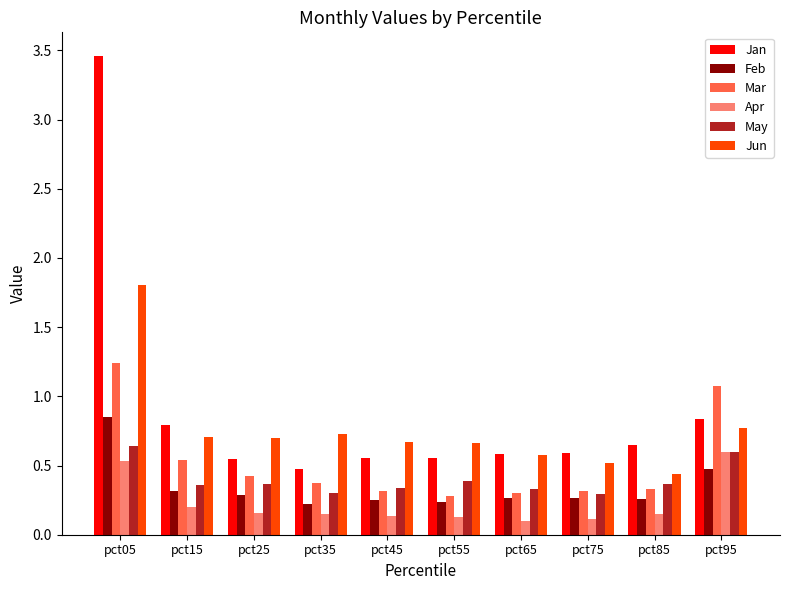

The value of Jun at pct15 is 1.2. True or false?

False